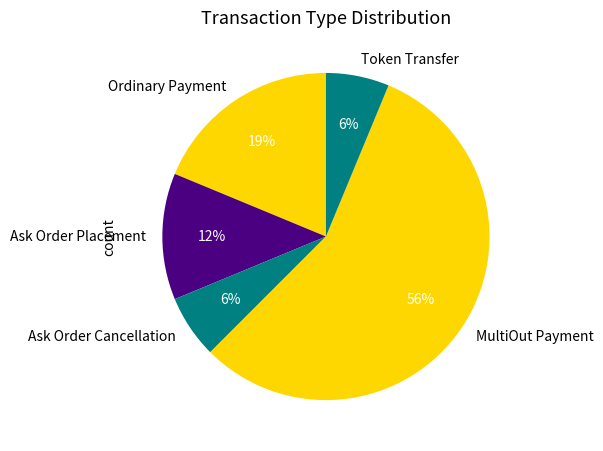

Is the sum of MultiOut Payment and Ordinary Payment greater than half?

Yes